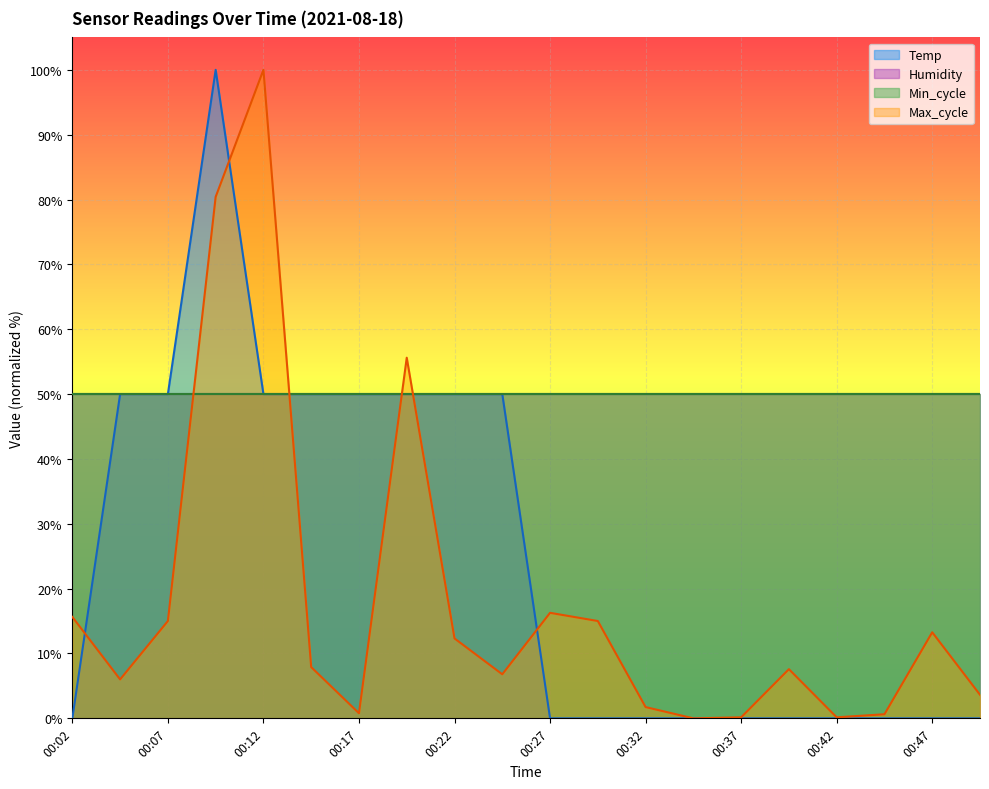

What is the sum of the Max_cycle values at 00:17 and 00:42?

0.9